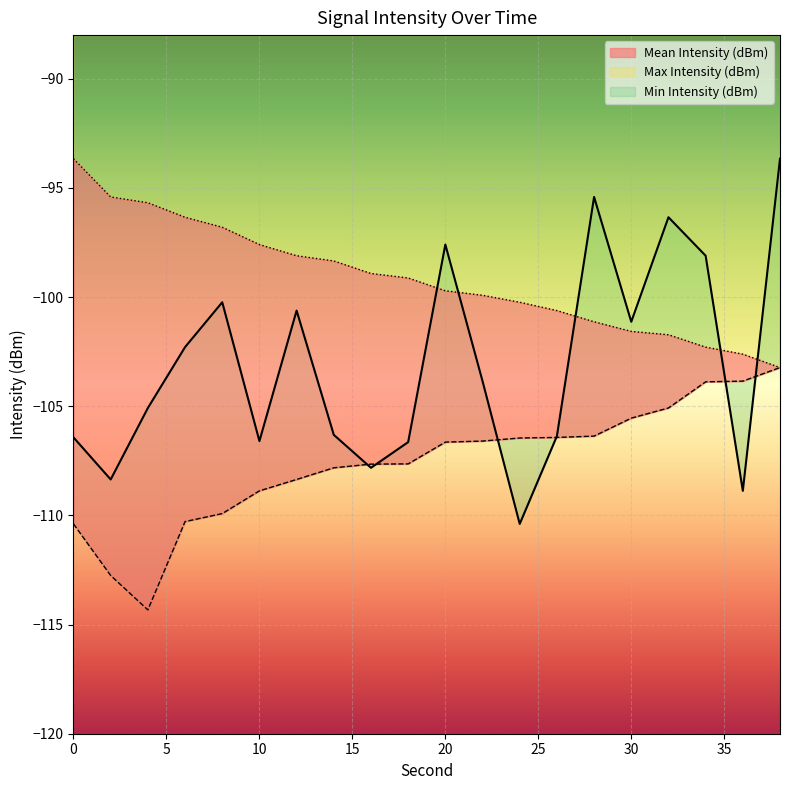

Rank the series by their maximum value, from lowest to highest.

Min Intensity (dBm), Mean Intensity (dBm), Max Intensity (dBm)